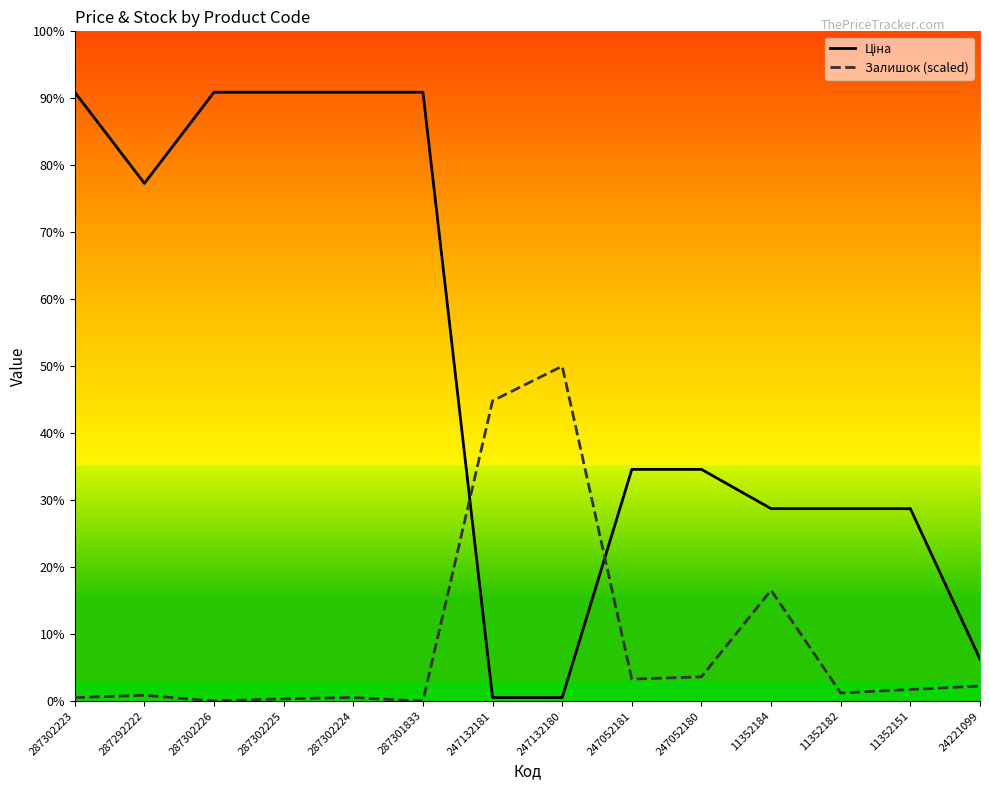

Which label corresponds to the smallest value in the chart?

287302226